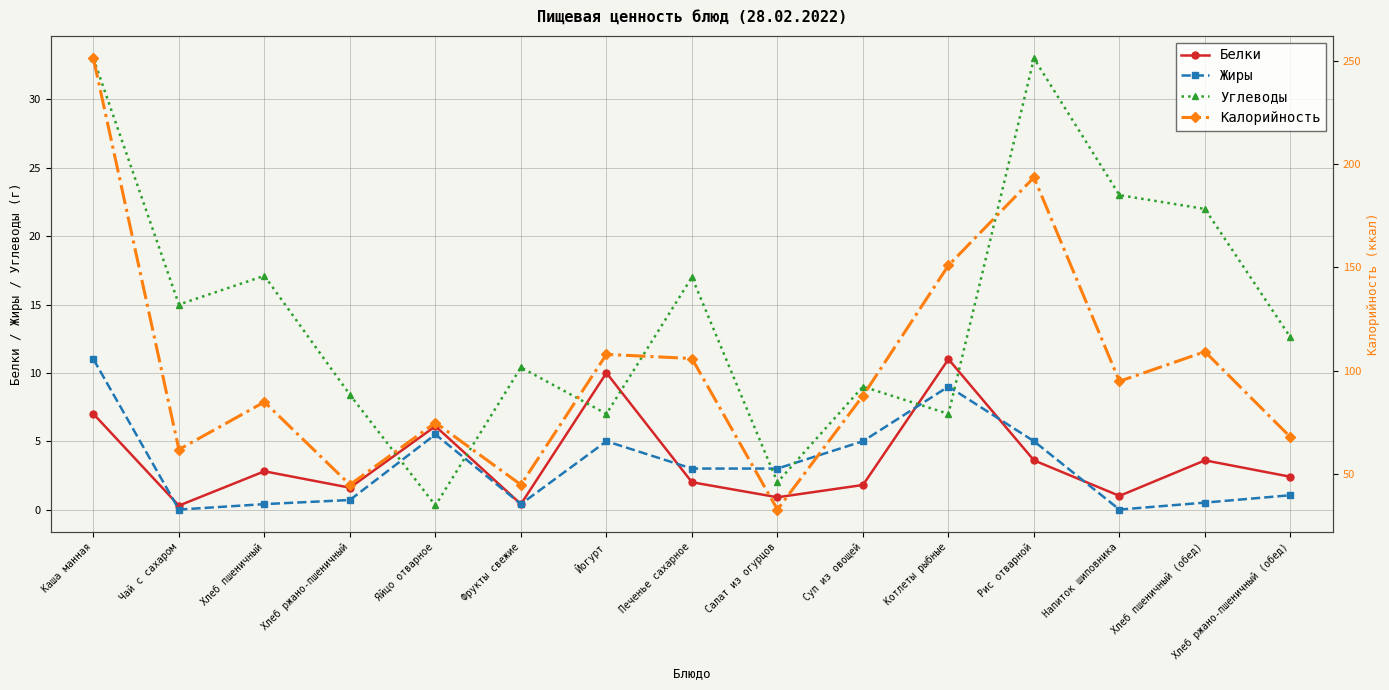

At which category is the sum across all series the highest?

Каша манная